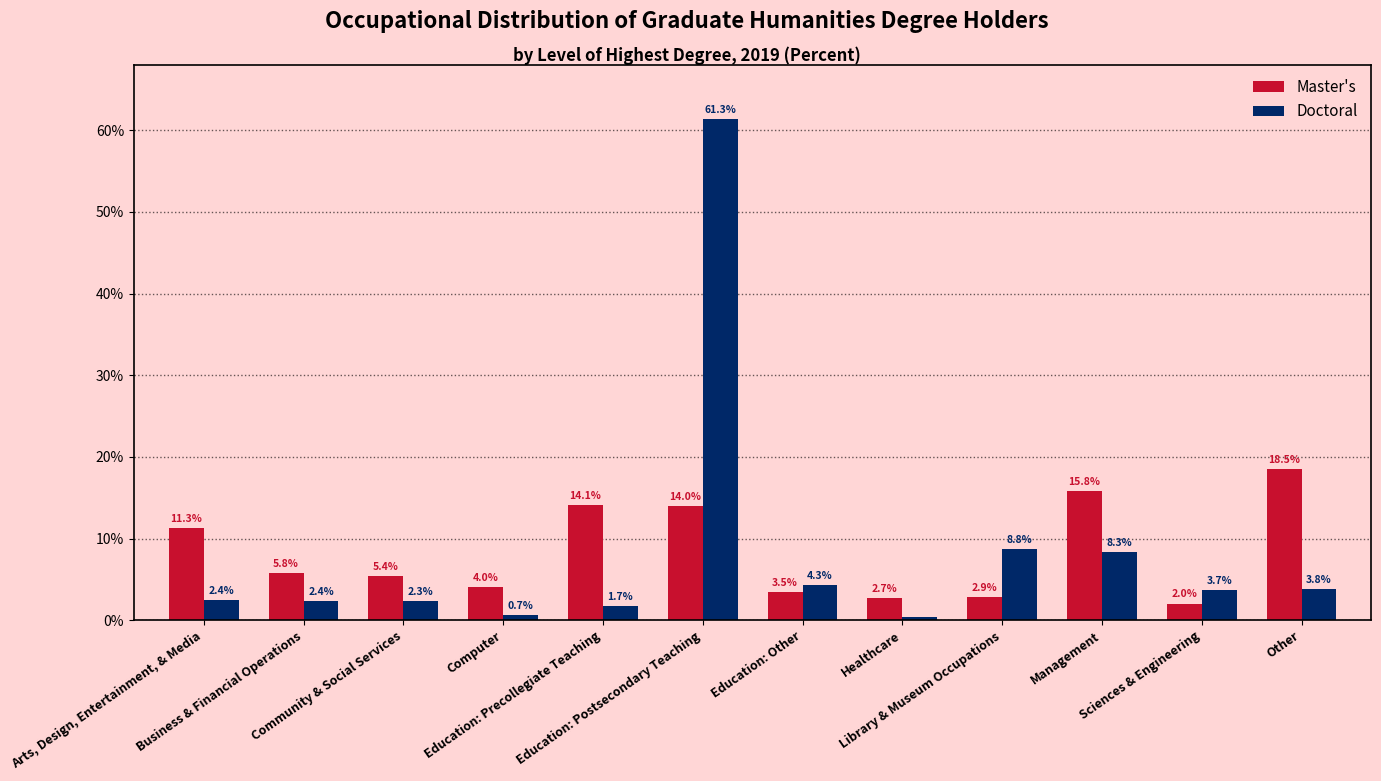

At which category is the sum across all series the highest?

Education: Postsecondary Teaching